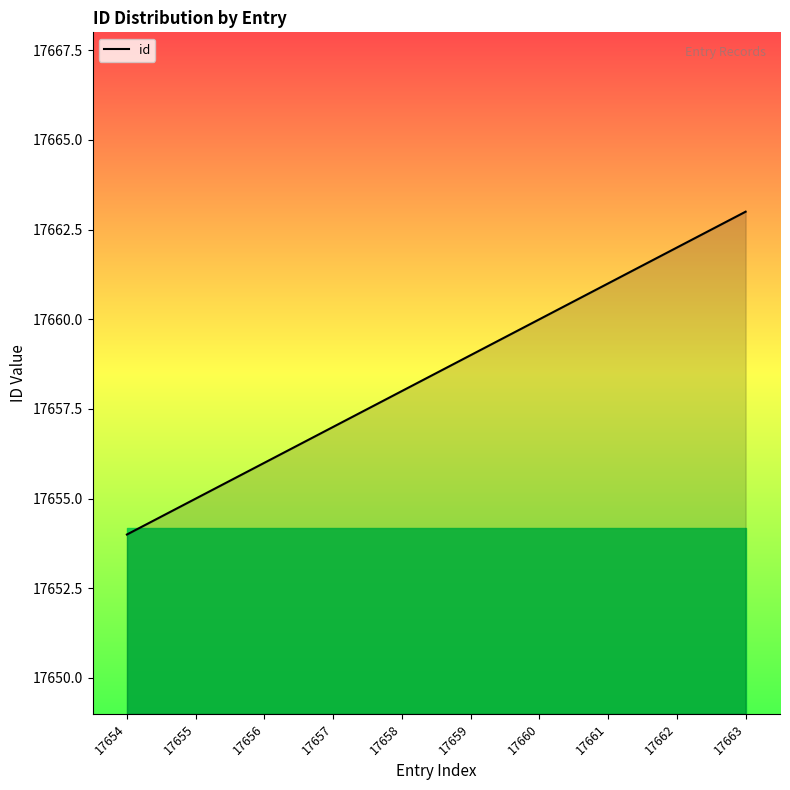

Reading left to right, extract all data points from this chart.

17654=17654	17655=17655	17656=17656	17657=17657	17658=17658	17659=17659	17660=17660	17661=17661	17662=17662	17663=17663